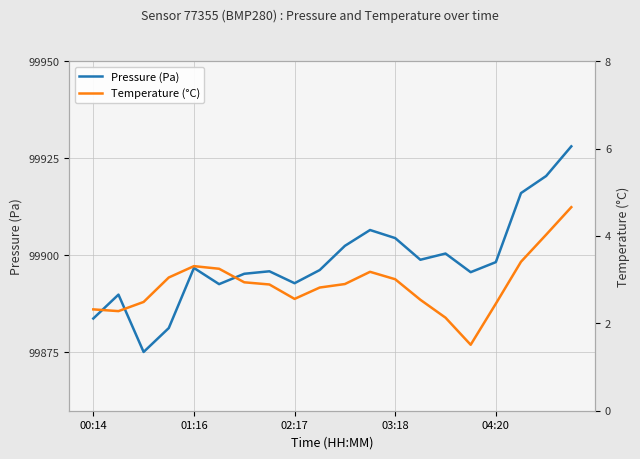

How many values in the temperature series are below 2?

1